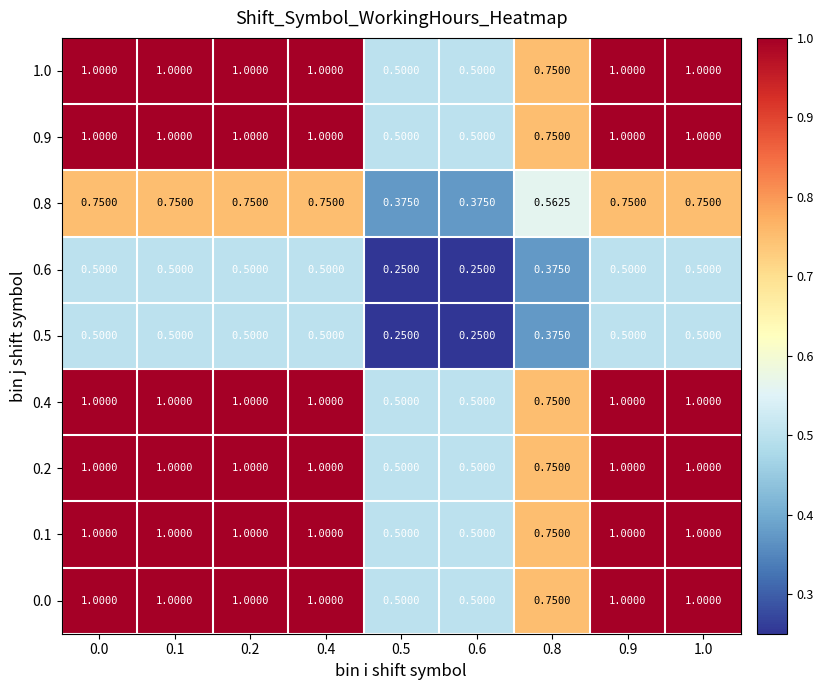

Count the number of data series in this chart.

9